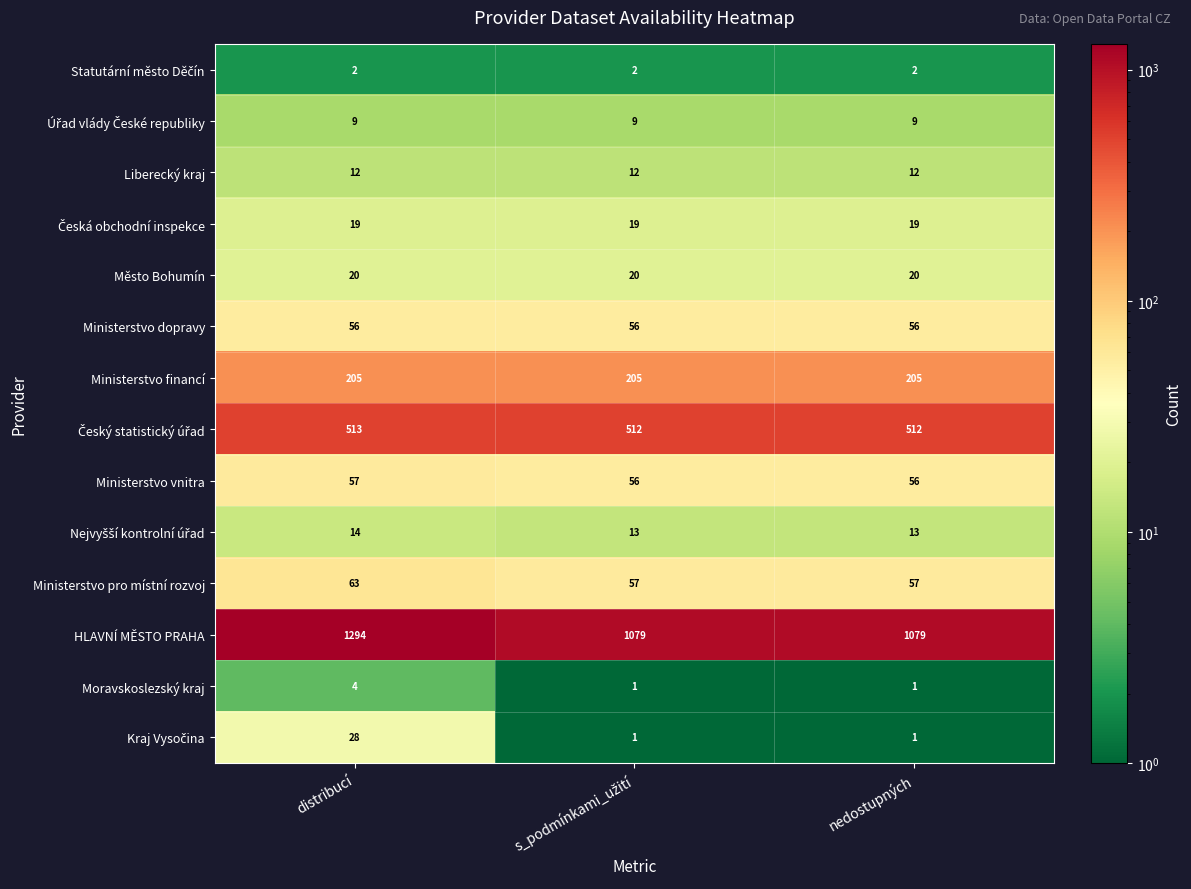

At which category is the sum across all series the highest?

distribucí